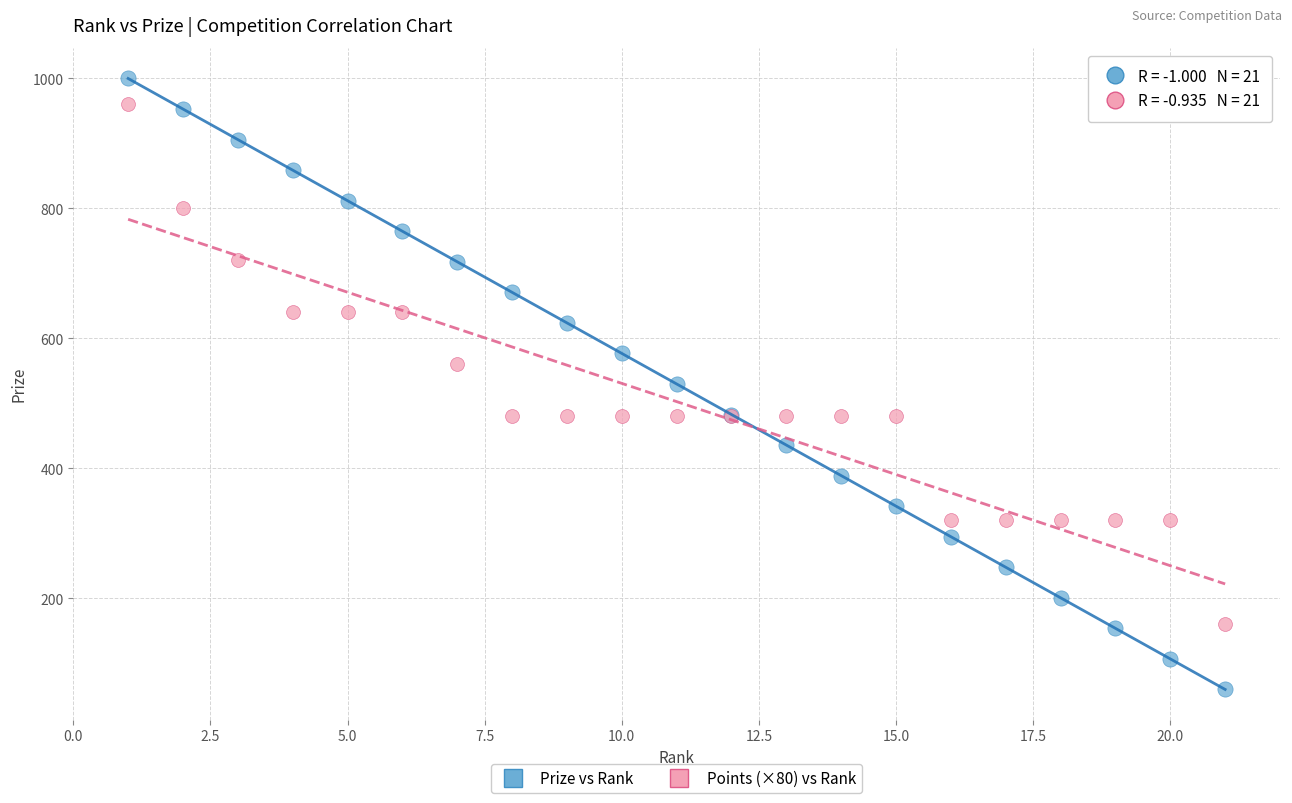

What is the X range (max minus min) for the scatter plot?

20